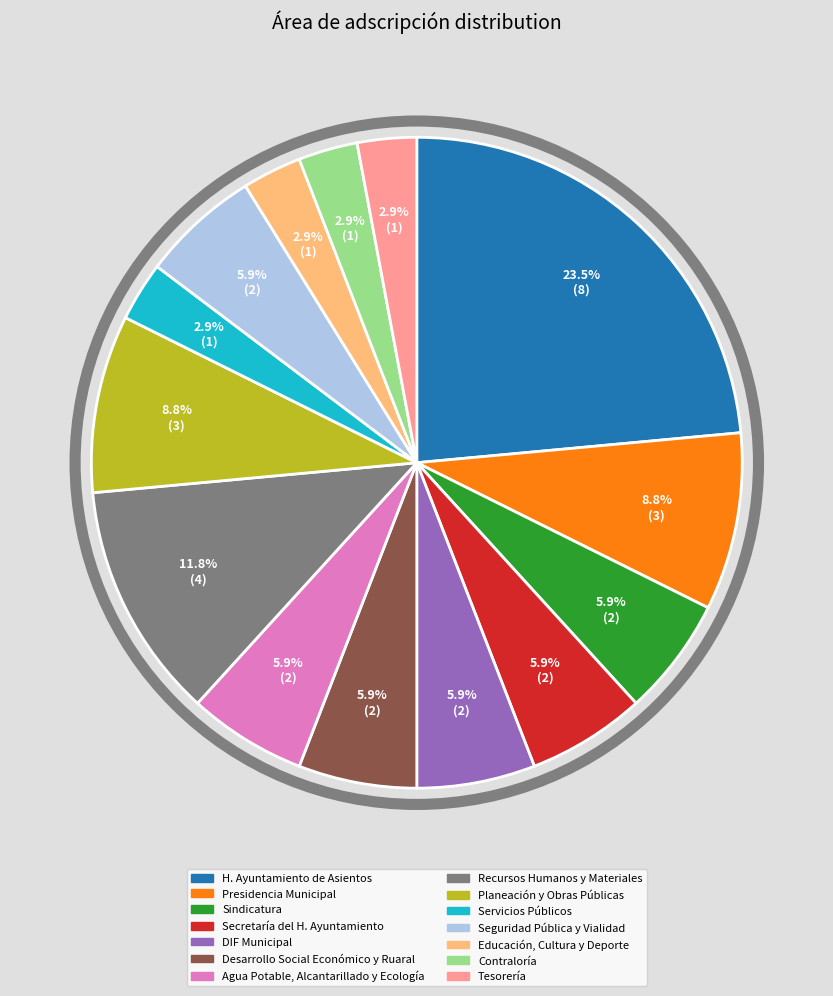

What percentage is the Agua Potable, Alcantarillado y Ecología slice, to the nearest percent?

6%